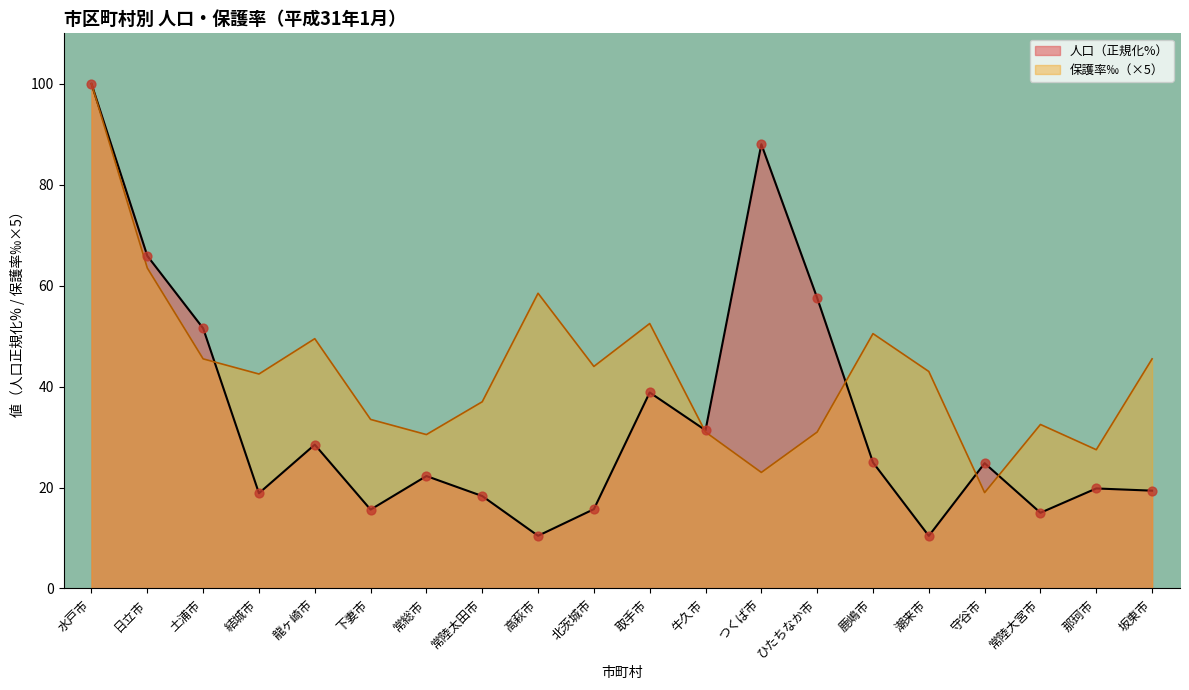

At how many categories does at least one series exceed 30?

18